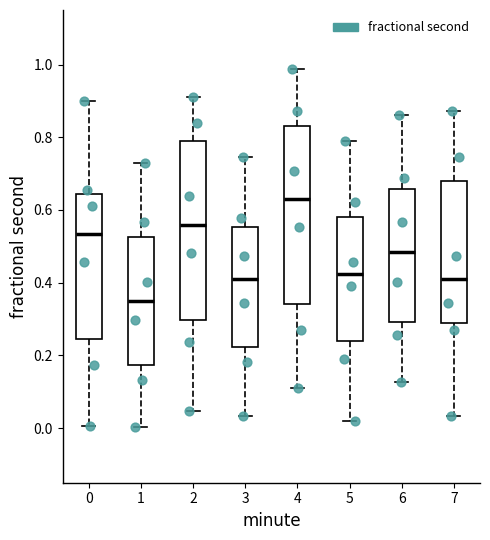

Where does the upper whisker of the box at x = 6 end on the y-axis? The values are not printed on the chart, so give them approximately, as read against the axis.

0.86